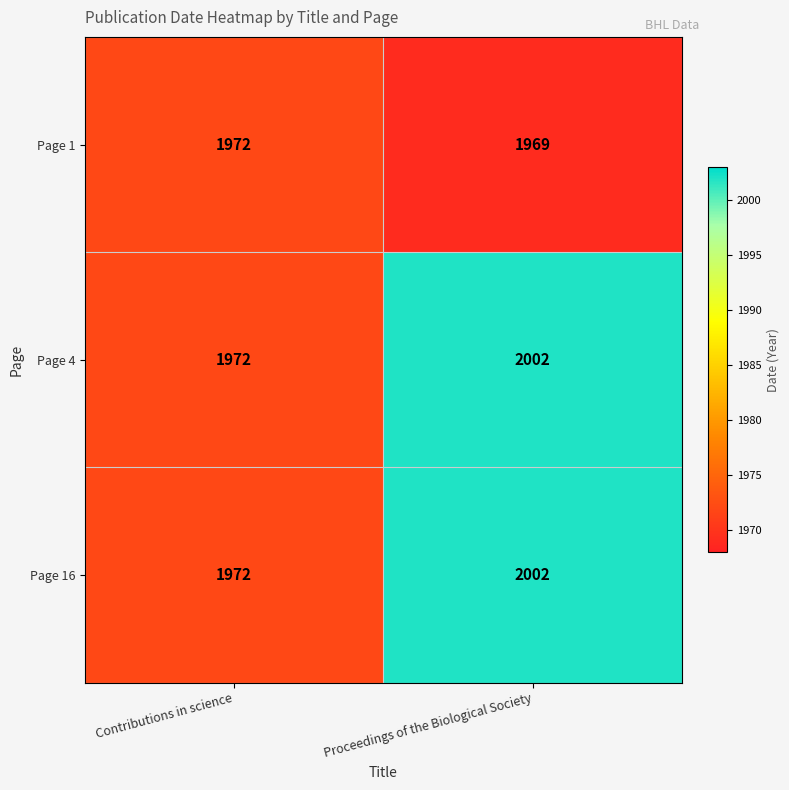

At how many categories does at least one series exceed 1981?

1